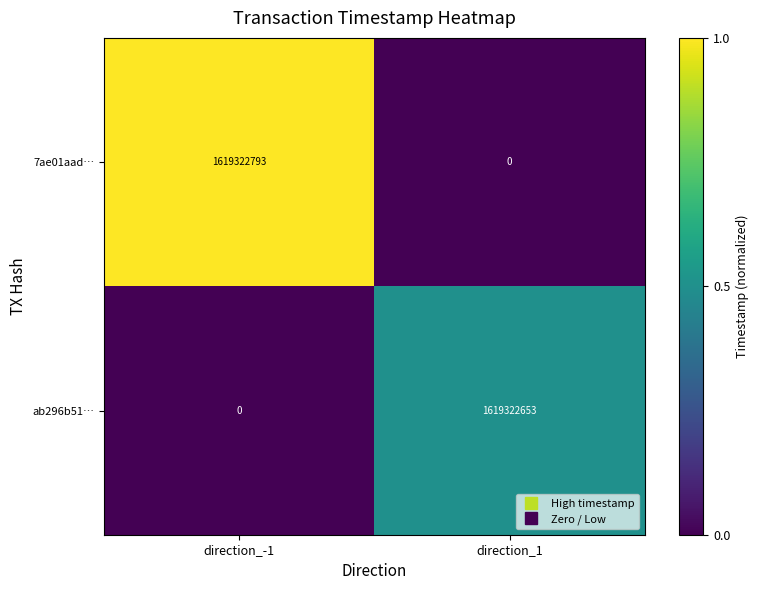

What is the total value across all series at direction_-1?

1619322793